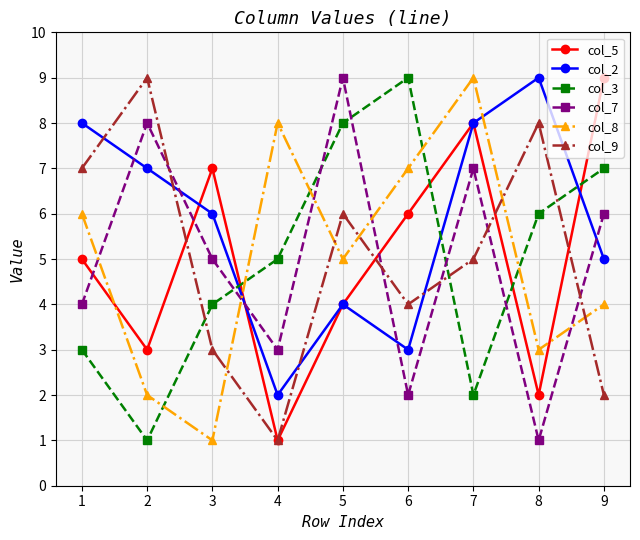

True or false: col_8 has more than 0 interior local peaks.

True